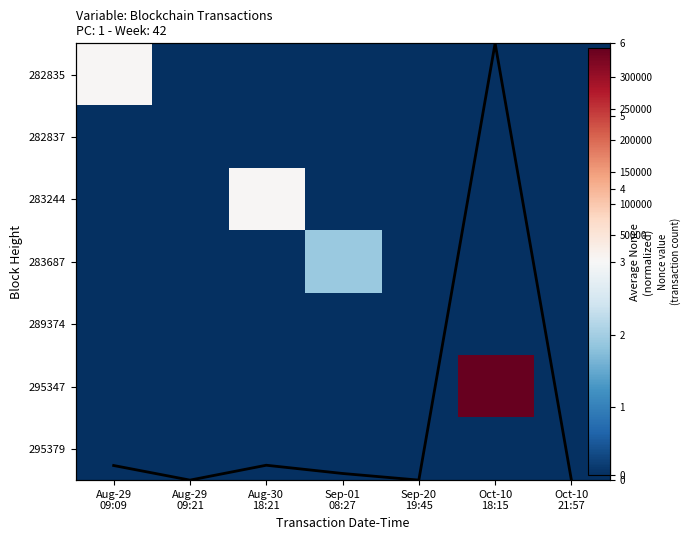

What is the greatest value displayed?

345372.0